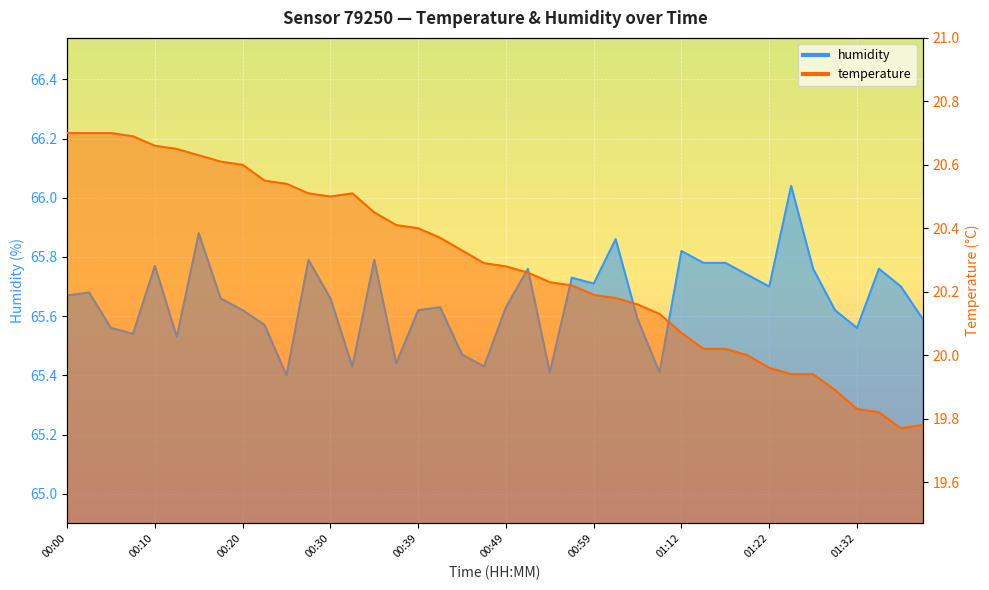

Reading left to right, extract all data points from this chart.

temperature: 20.7	20.7	20.7	20.7	20.7	20.6	20.6	20.6	20.6	20.6	20.5	20.5	20.5	20.5	20.4	20.4	20.4	20.4	20.3	20.3	20.3	20.3	20.2	20.2	20.2	20.2	20.2	20.1	20.1	20.0	20.0	20.0	20.0	19.9	19.9	19.9	19.8	19.8	19.8	19.8
humidity: 65.7	65.7	65.6	65.5	65.8	65.5	65.9	65.7	65.6	65.6	65.4	65.8	65.7	65.4	65.8	65.4	65.6	65.6	65.5	65.4	65.6	65.8	65.4	65.7	65.7	65.9	65.6	65.4	65.8	65.8	65.8	65.7	65.7	66.0	65.8	65.6	65.6	65.8	65.7	65.6